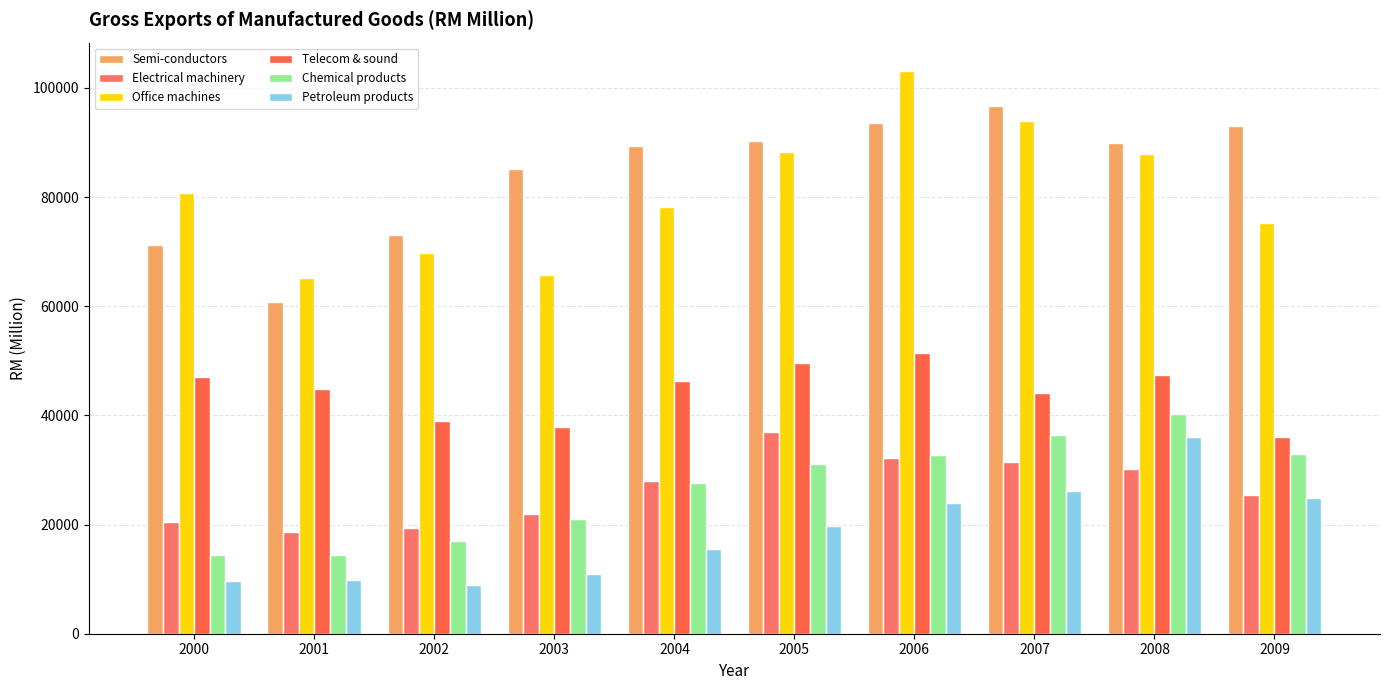

Is the value of Telecom & sound at 2008 greater than the value of Chemical products at 2002?

Yes